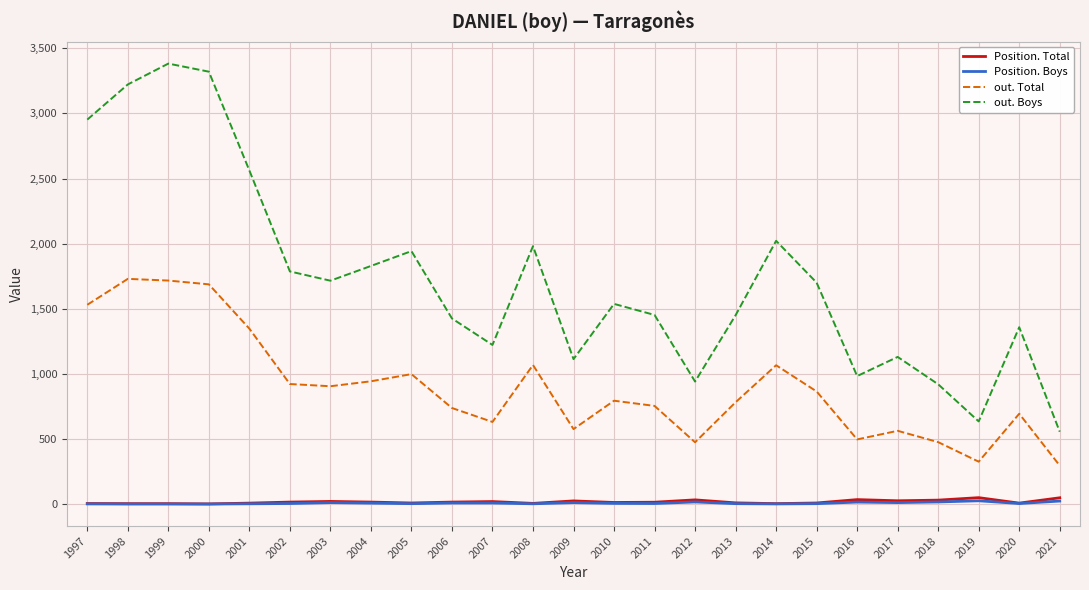

How many series are shown in this chart?

4